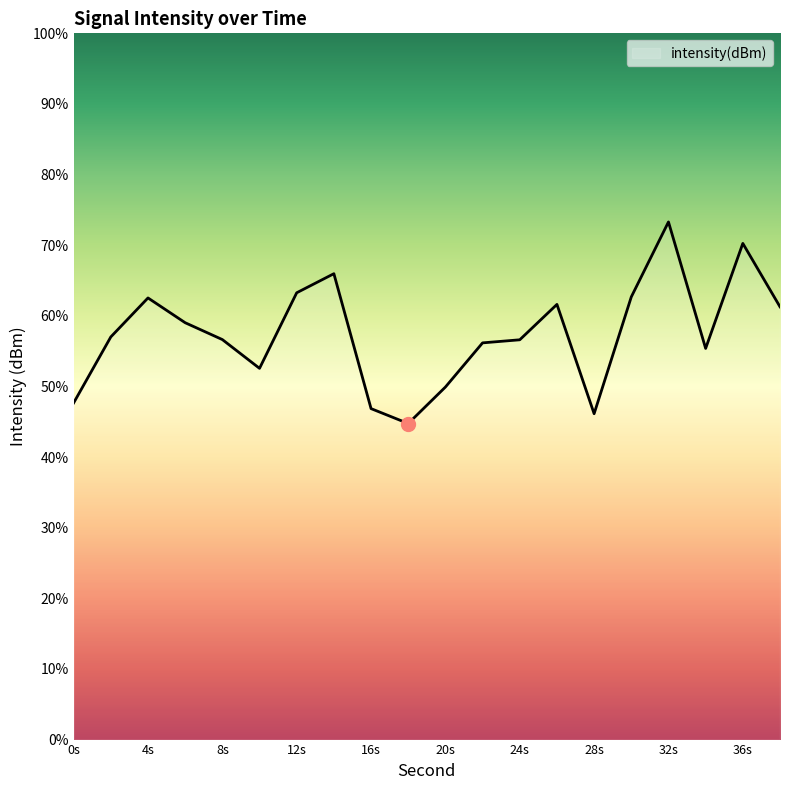

What is the maximum value shown in the chart?

73.3